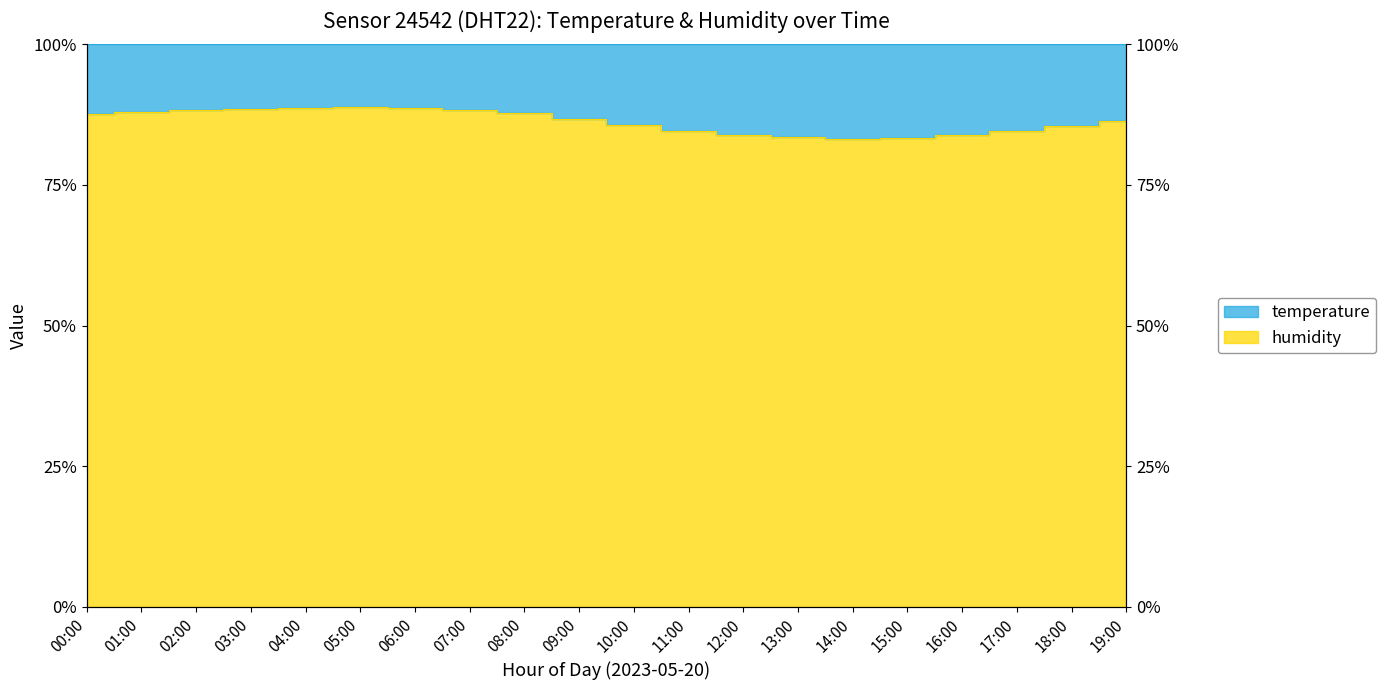

What is the ratio of the value at 11:00 to the value at 10:00?

1.0